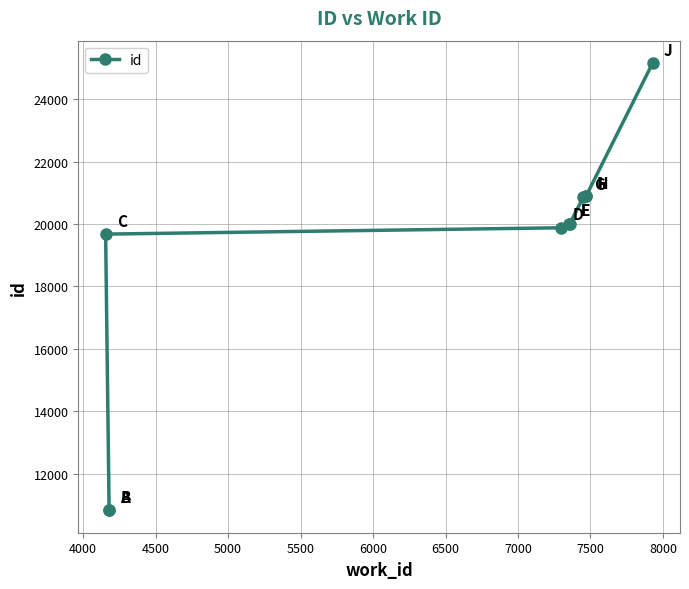

What is the sum of all values?

189052